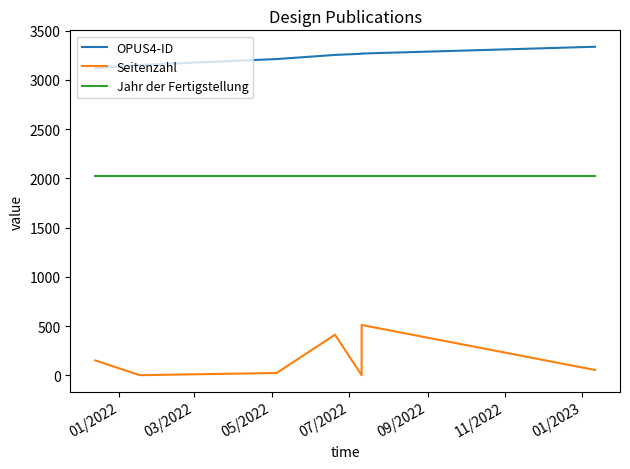

Rank the series by their maximum value, from highest to lowest.

OPUS4-ID, Jahr der Fertigstellung, Seitenzahl